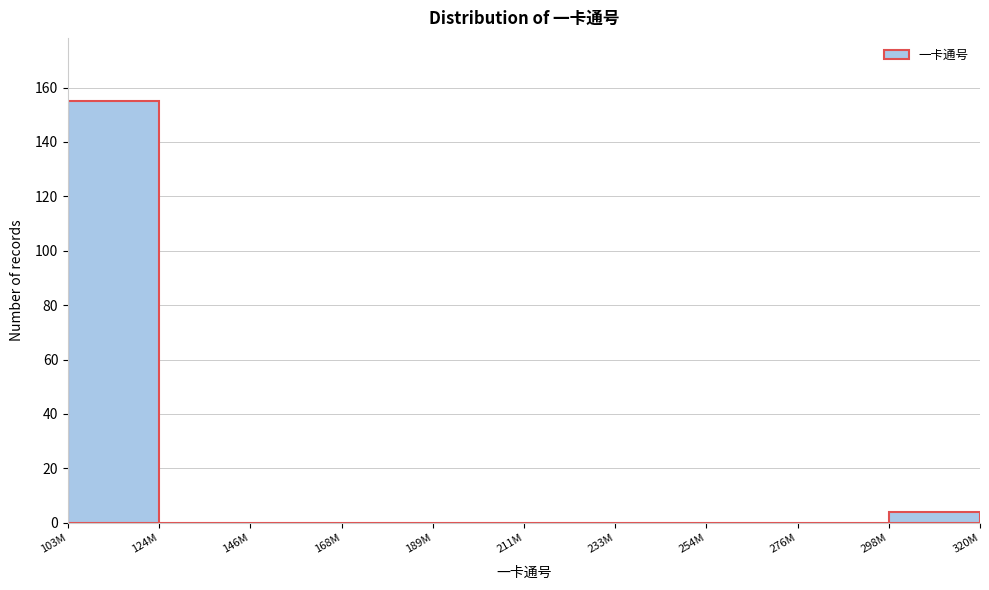

Reading left to right, transcribe all the data shown in this chart.

103M=155	124M=0	146M=0	168M=0	189M=0	211M=0	233M=0	254M=0	276M=0	298M=4